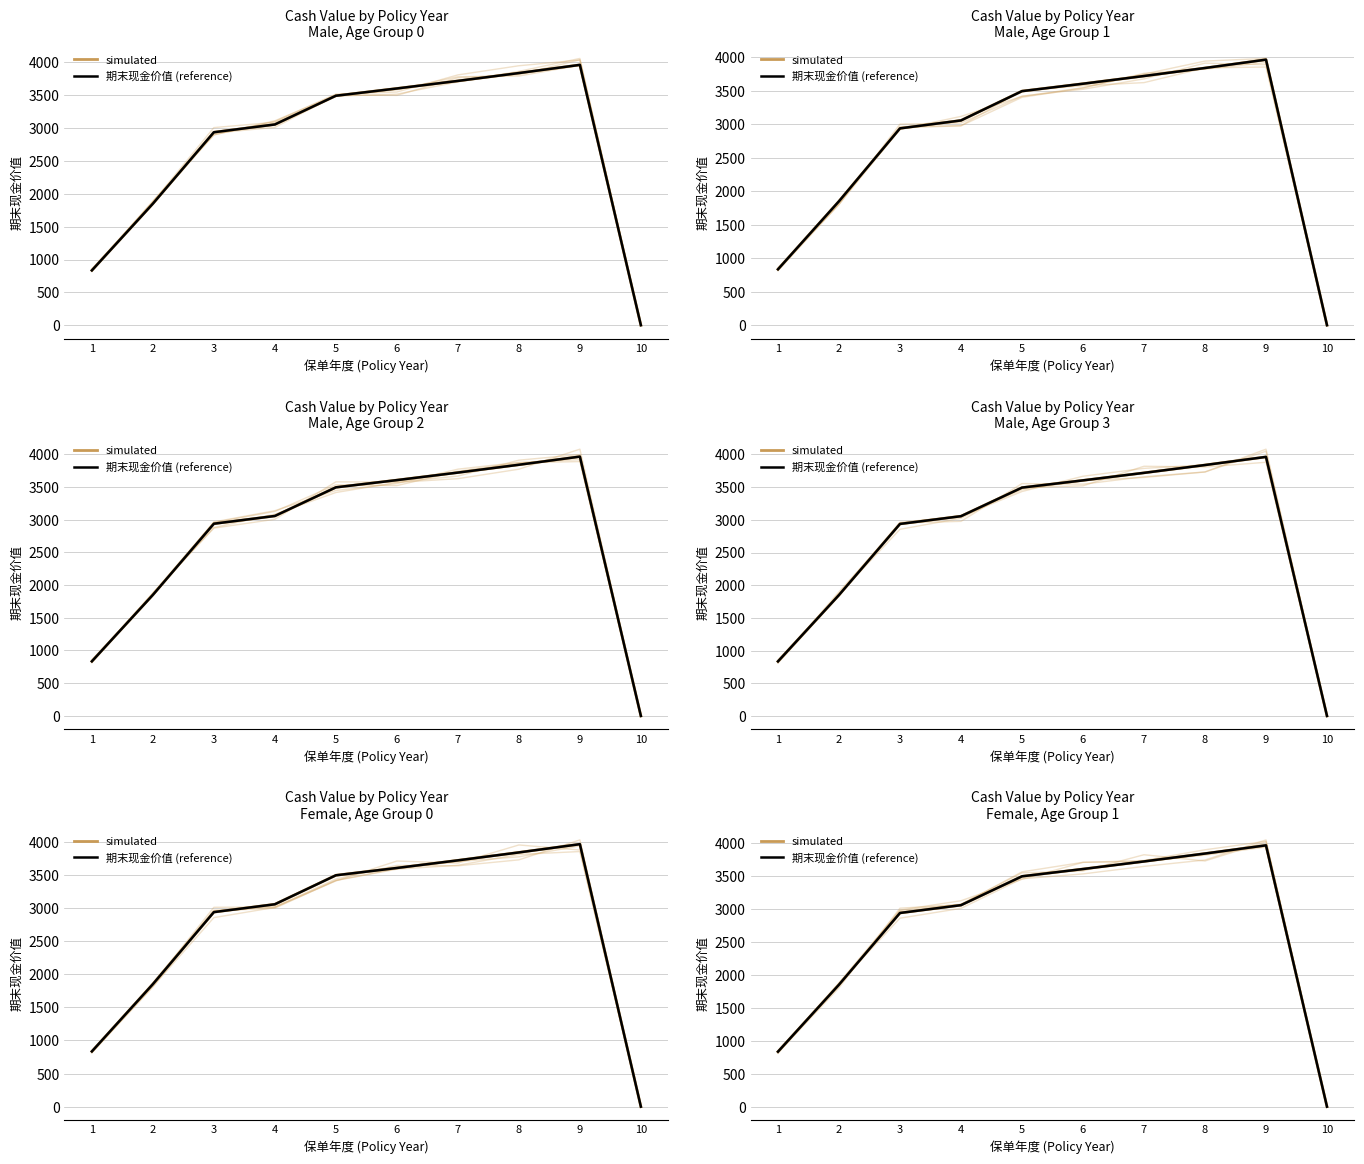

What is the greatest value displayed?

3962.7